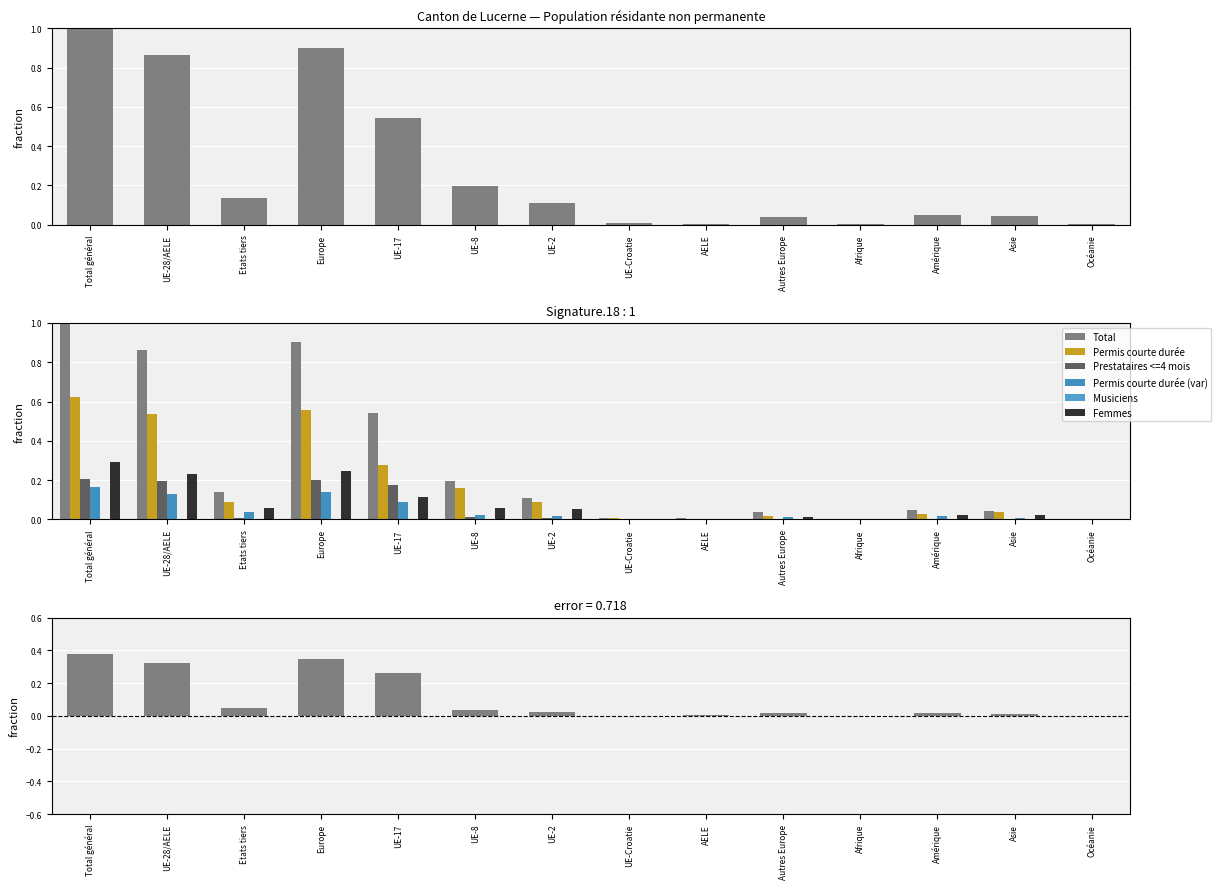

What is the label of the 6th bar from the right?

AELE